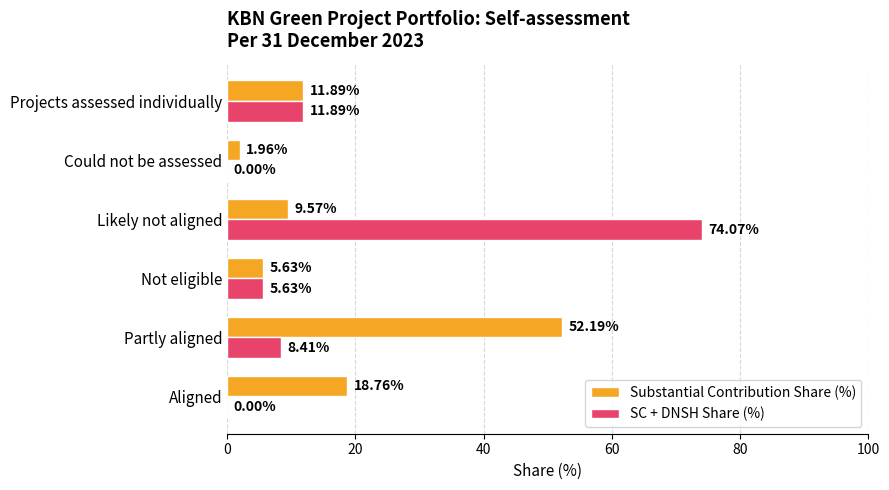

Is the value of Substantial Contribution Share (%) at Partly aligned greater than the value of SC + DNSH Share (%) at Could not be assessed?

Yes